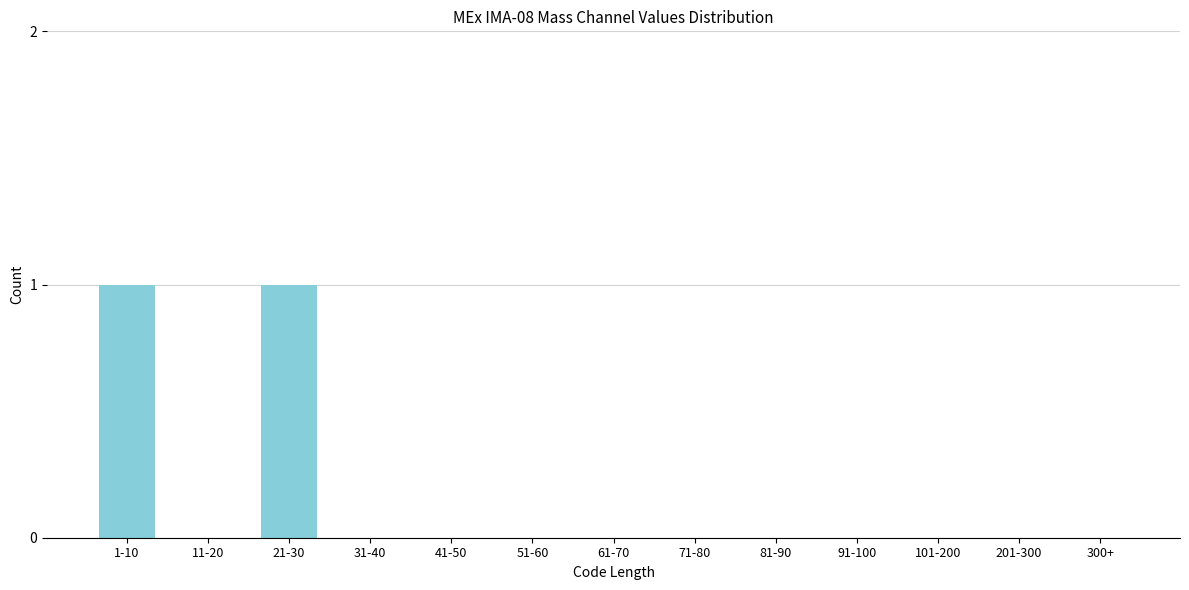

Reading right to left, list all the values displayed in this chart.

300+=0	201-300=0	101-200=0	91-100=0	81-90=0	71-80=0	61-70=0	51-60=0	41-50=0	31-40=0	21-30=1	11-20=0	1-10=1